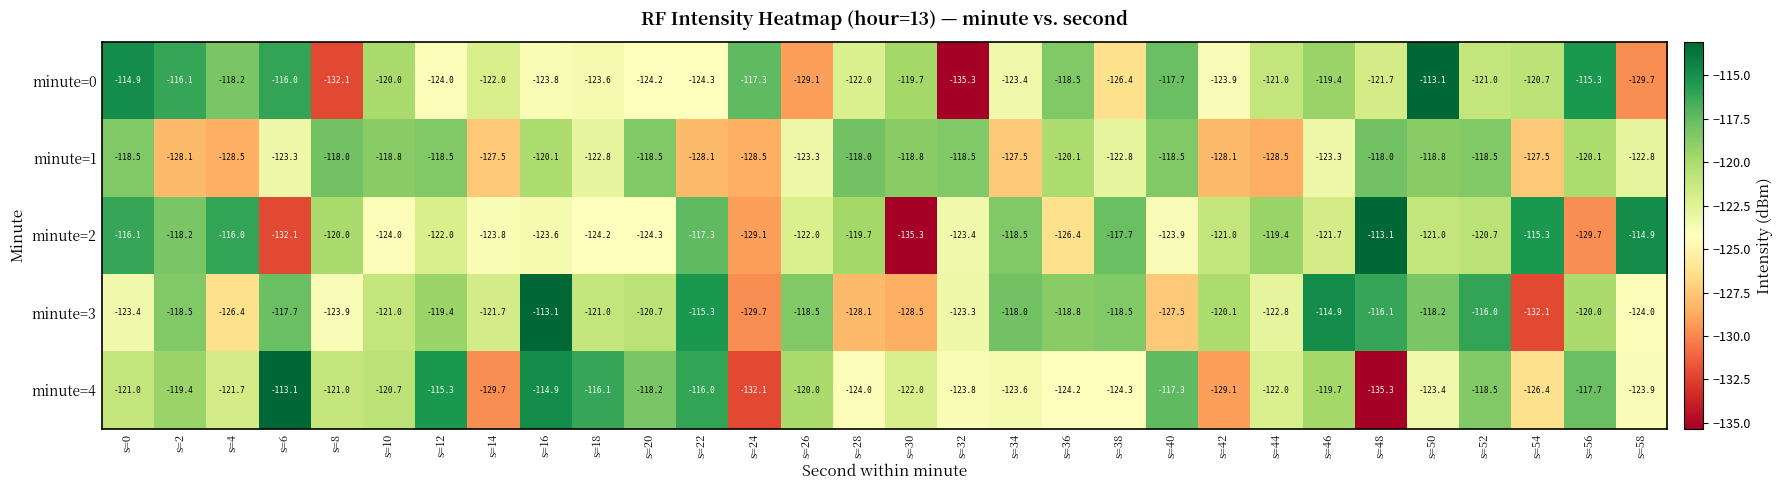

What is the difference between the highest and lowest values at s=26?

10.6